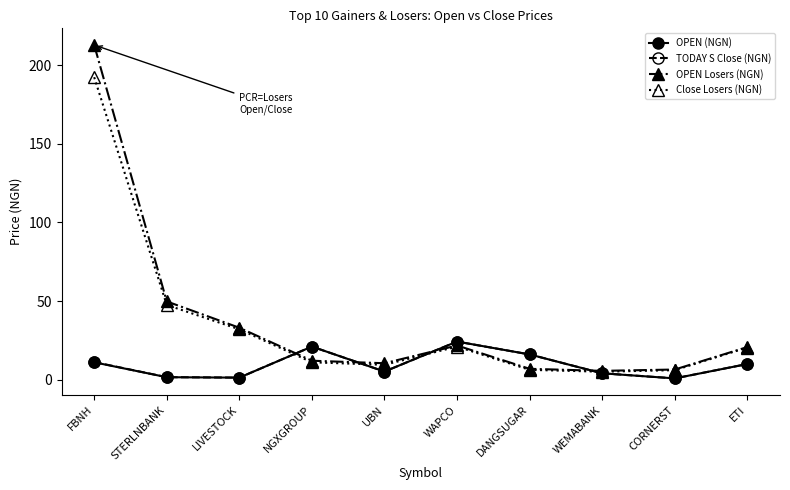

Where do TODAY S Close (NGN) and OPEN Losers (NGN) first cross each other?

LIVESTOCK and NGXGROUP